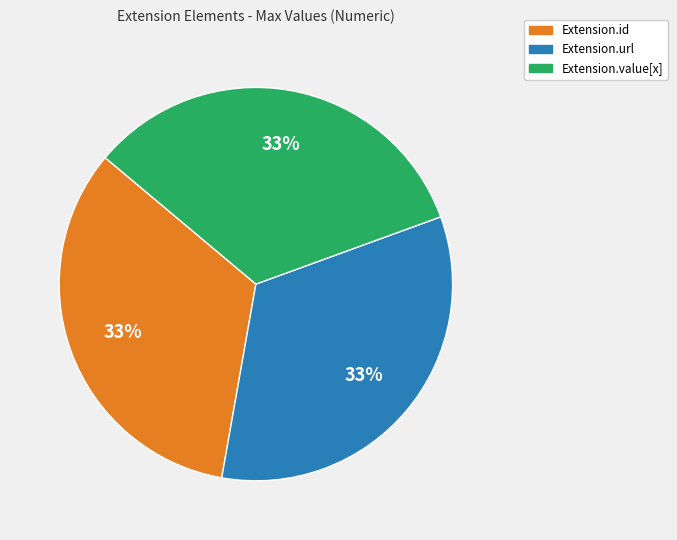

Is there any slice that represents more than half of the pie?

No